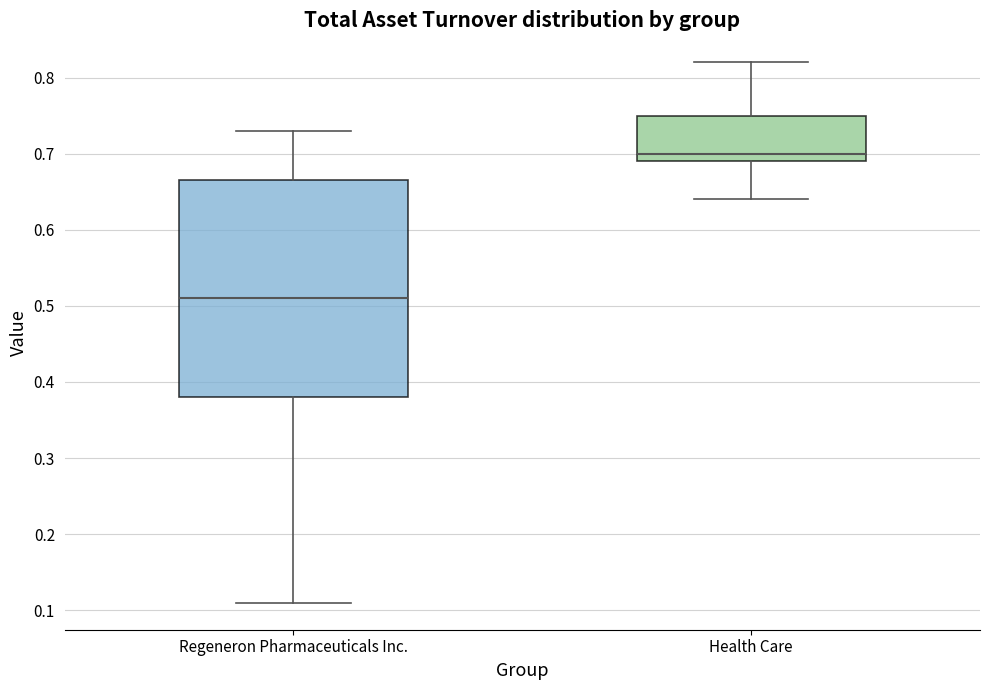

Which box is the tallest, from its lower edge to its upper edge?

Regeneron Pharmaceuticals Inc.